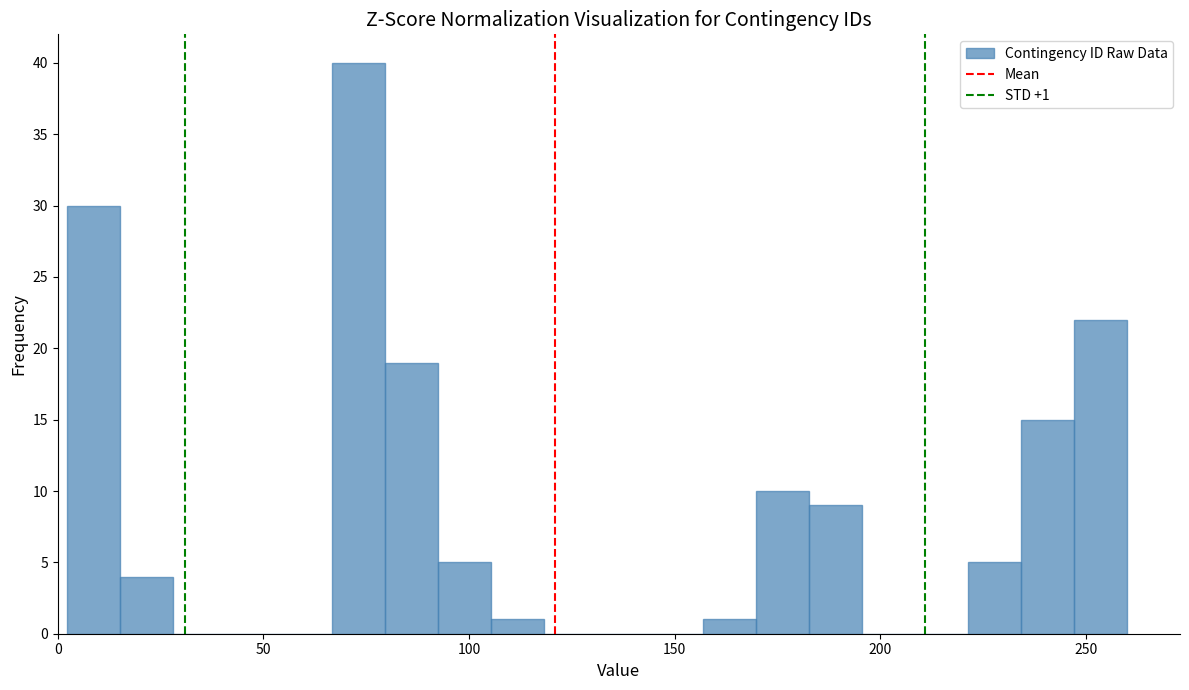

Read against the x-axis, roughly where is the centre of the tallest bar?

75